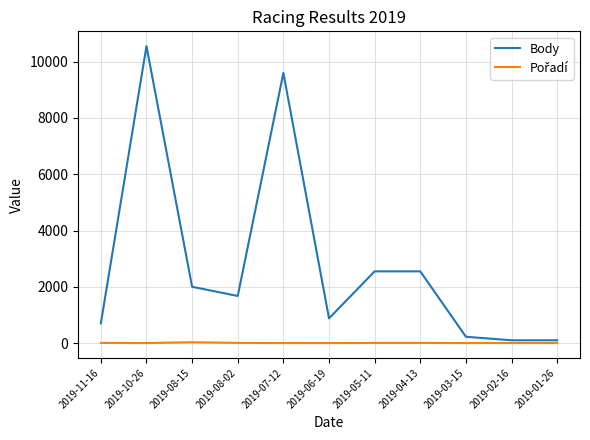

Which series changed the most between 2019-11-16 and 2019-08-02?

Body